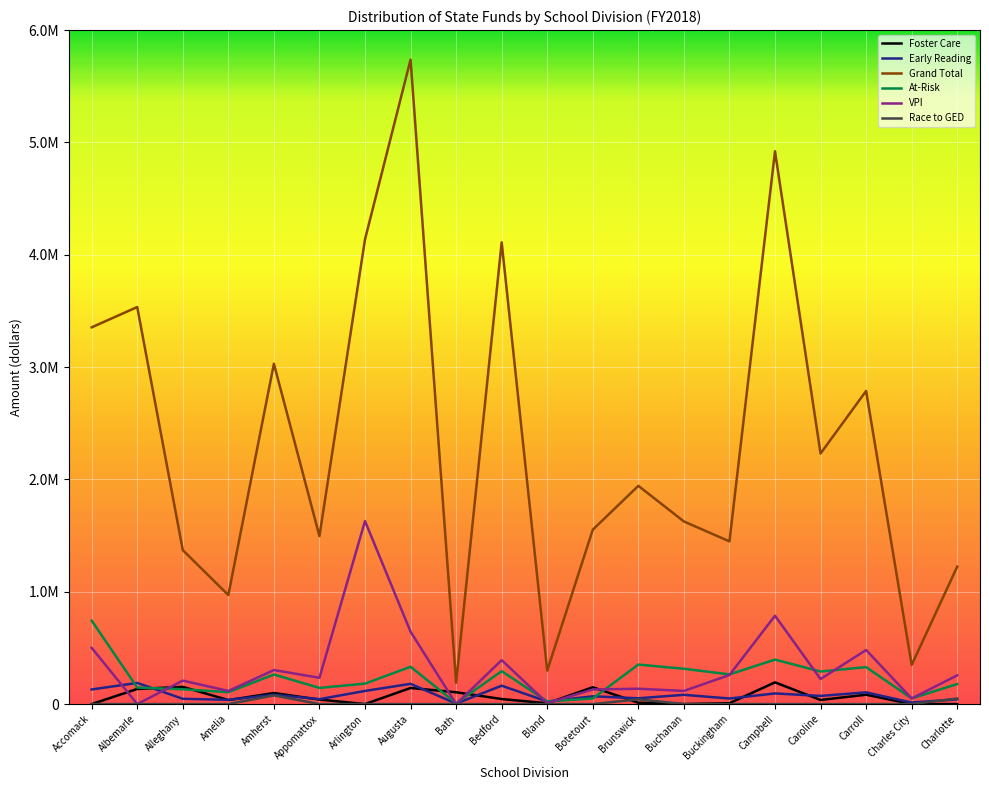

True or false: Race to GED and At-Risk intersect in this chart.

False